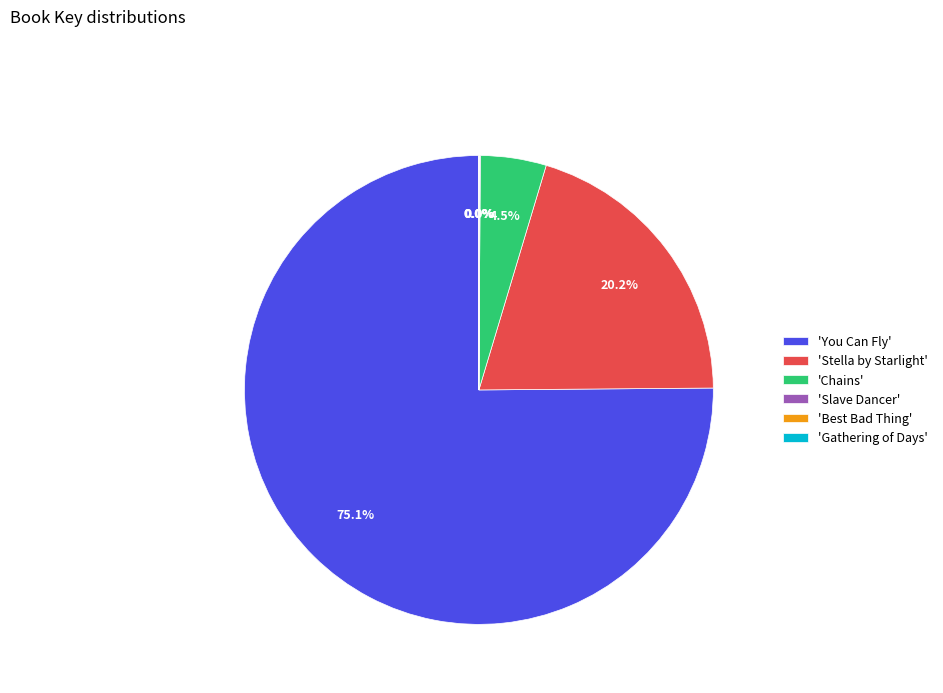

Does 'You Can Fly' represent more than half of the total?

Yes